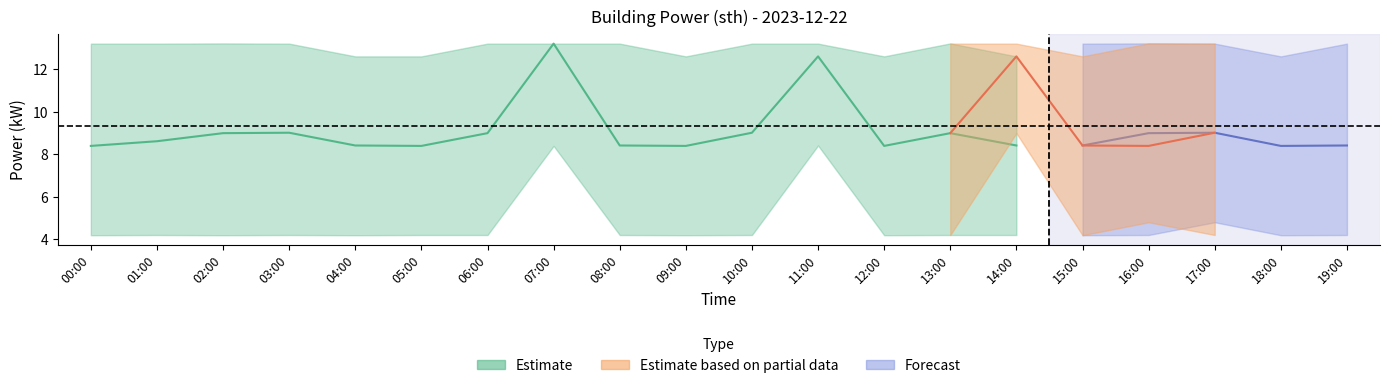

Is it true that power_mean equals 8.4 at 04:00?

True